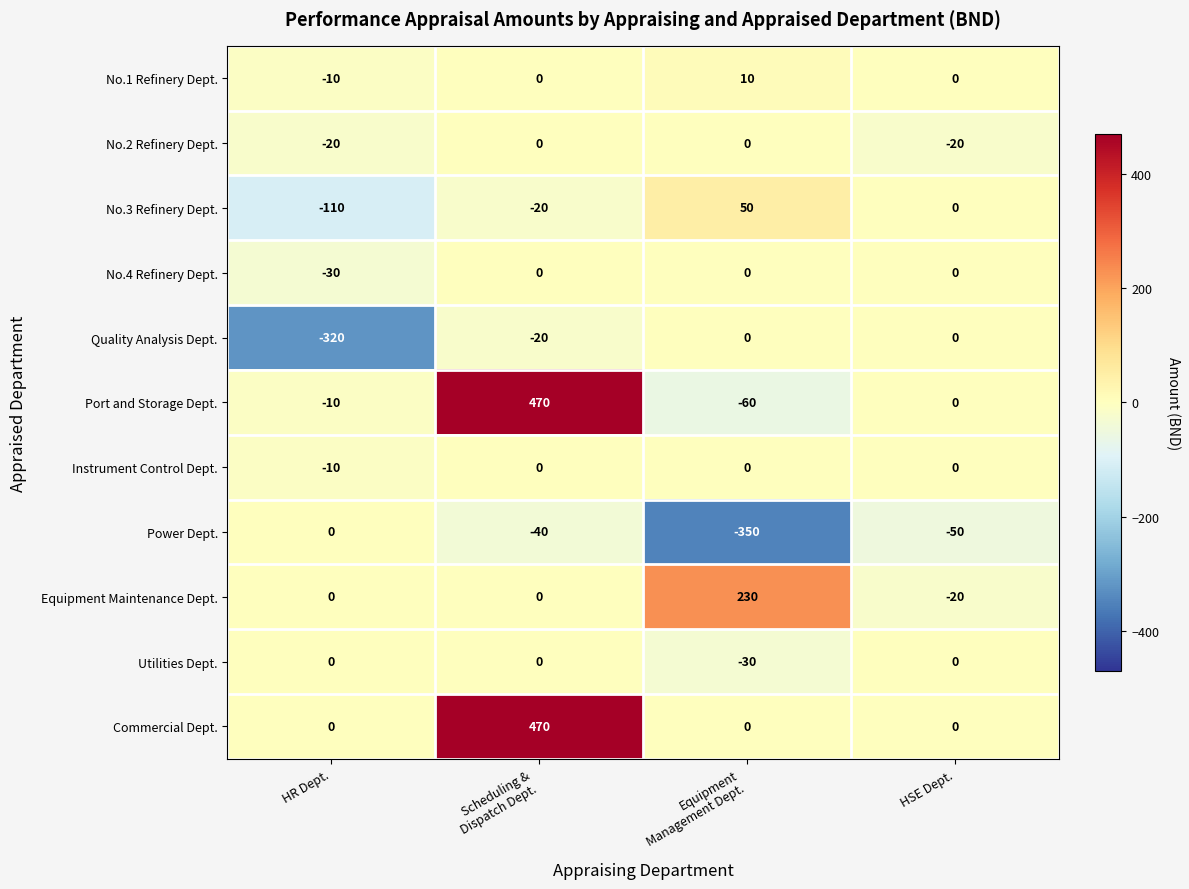

Which series has the largest total across all categories?

Commercial Dept.